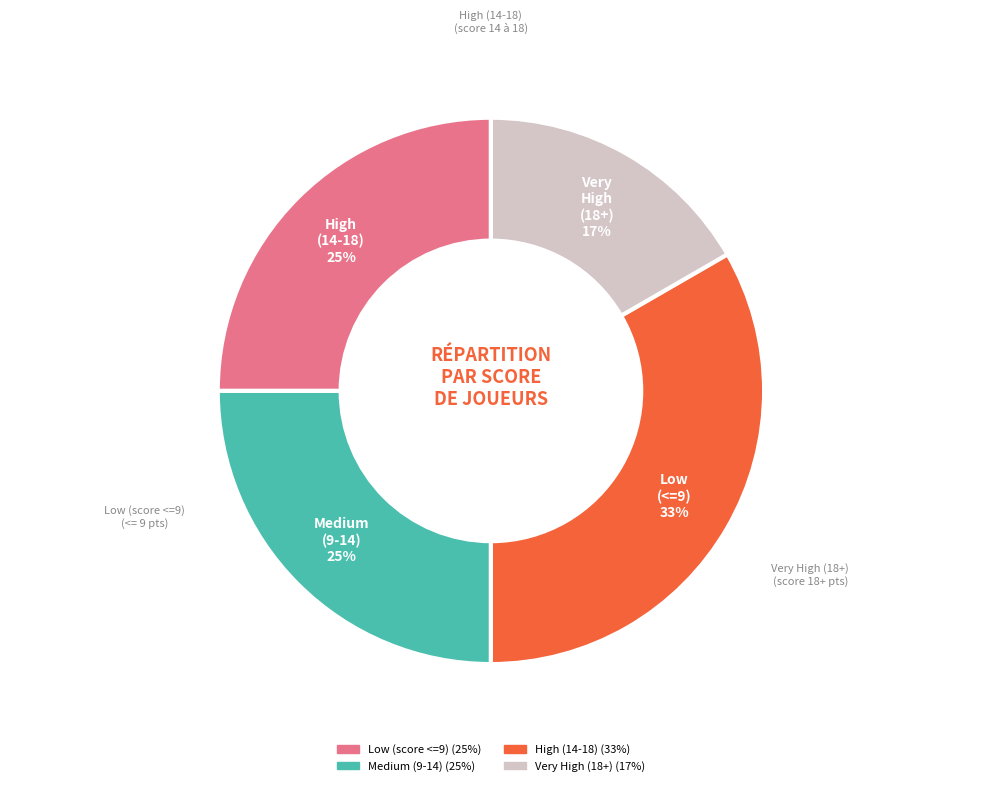

How many slices are in this pie chart?

4